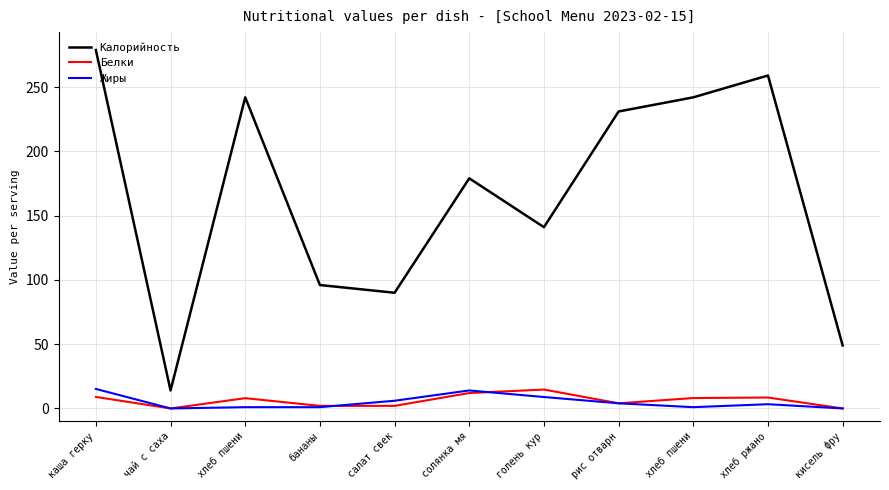

How many distinct data groups are displayed?

3